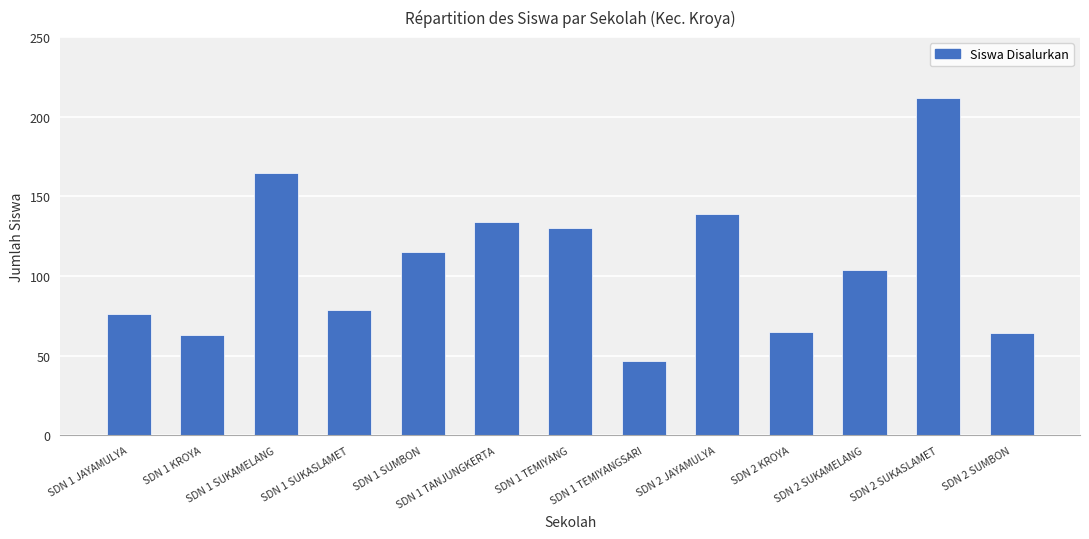

Count the number of data series in this chart.

1